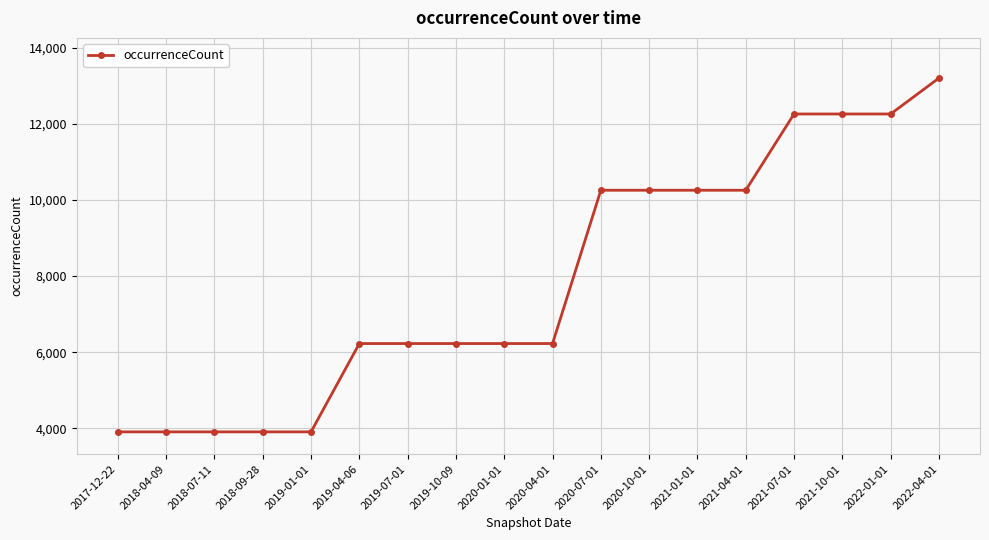

Reading left to right, list all the values displayed in this chart.

3906	3906	3906	3906	3906	6226	6226	6226	6226	6226	10253	10253	10253	10253	12256	12256	12256	13199